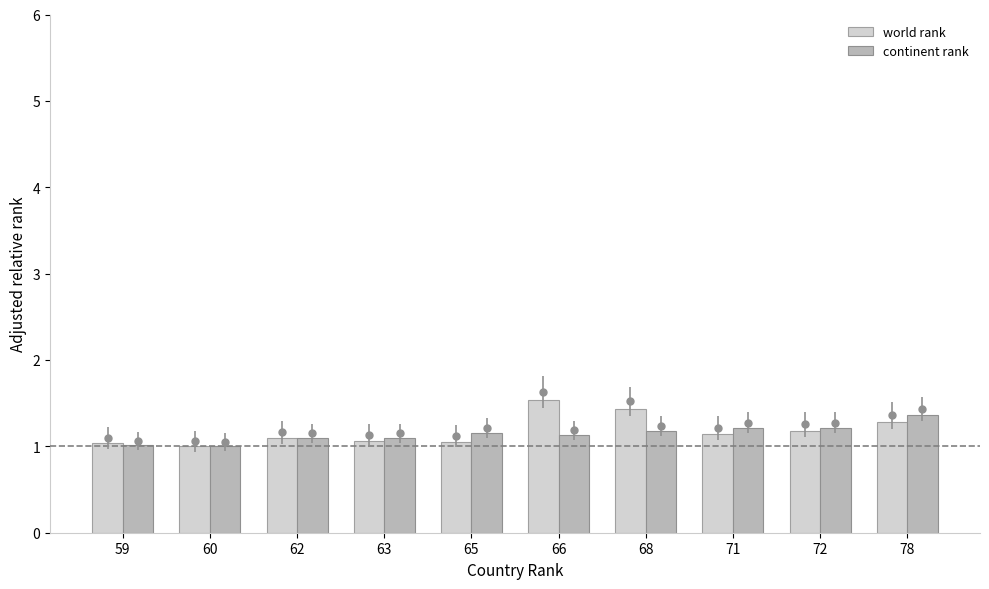

What is the difference between the highest and lowest values at 66?

0.4